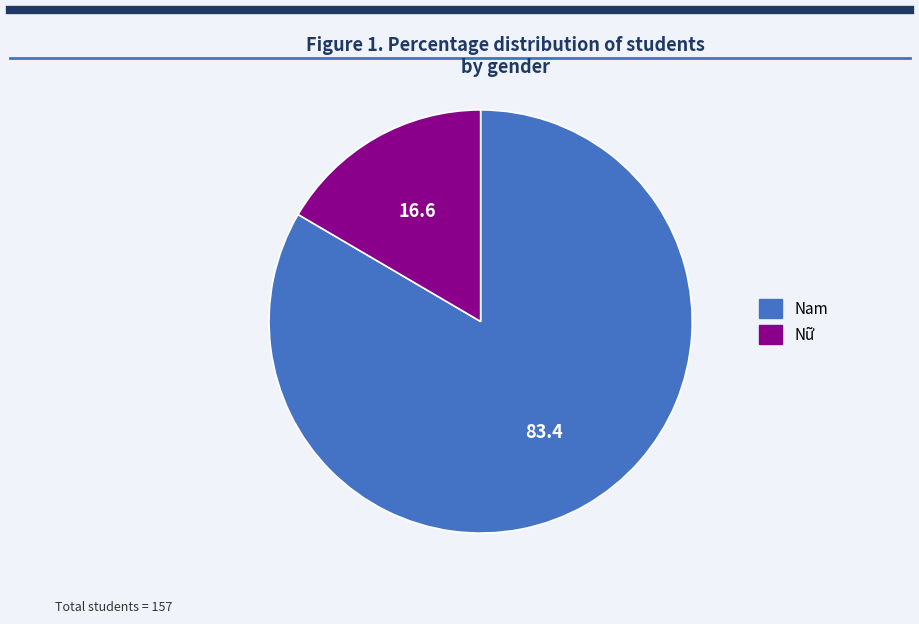

What is the largest slice in the pie chart?

Nam